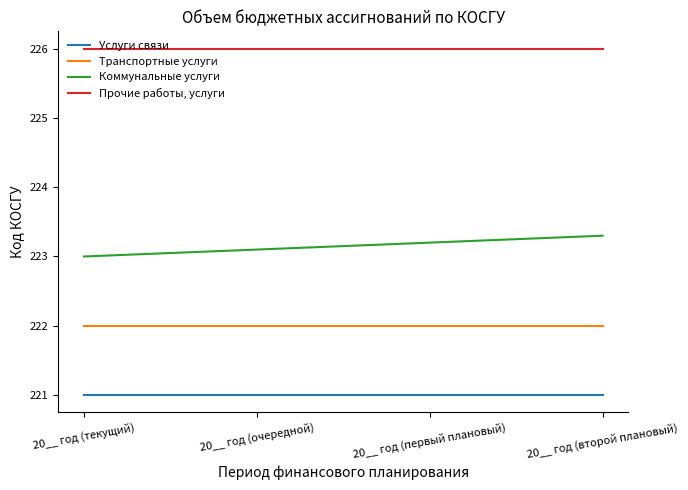

What is the difference between the highest and lowest values at 20__ год (второй плановый)?

5.0